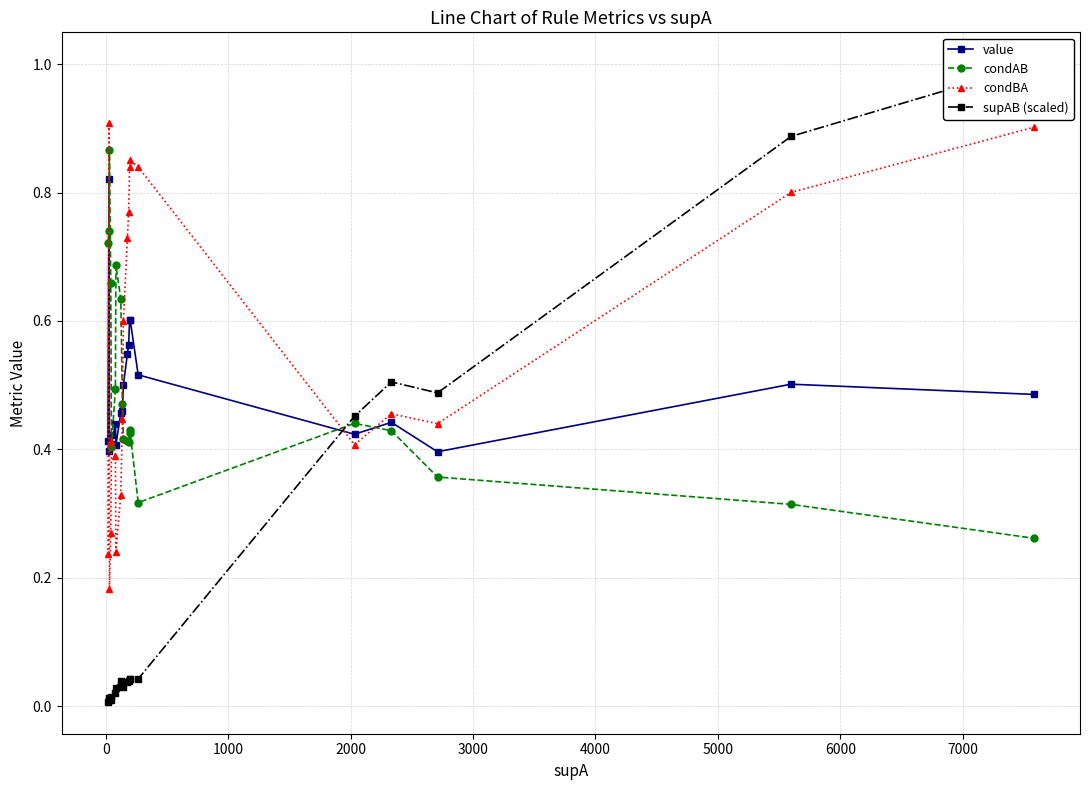

True or false: condBA has more than 0 interior local peaks.

True